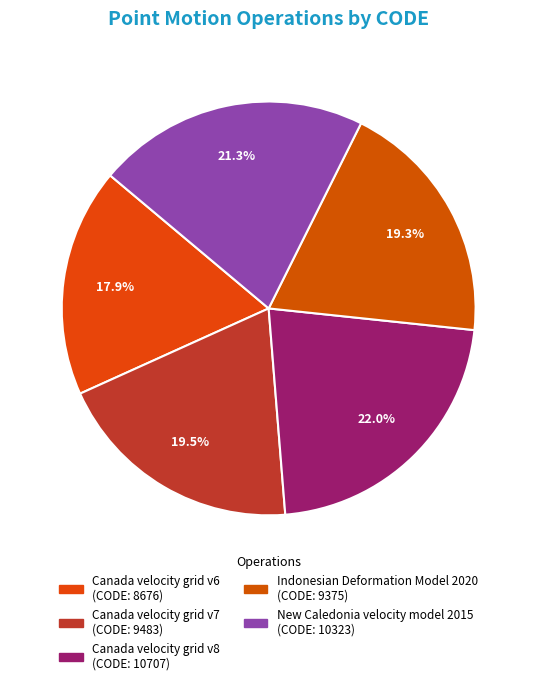

True or false: Canada velocity grid v6 accounts for 18% of the total.

True